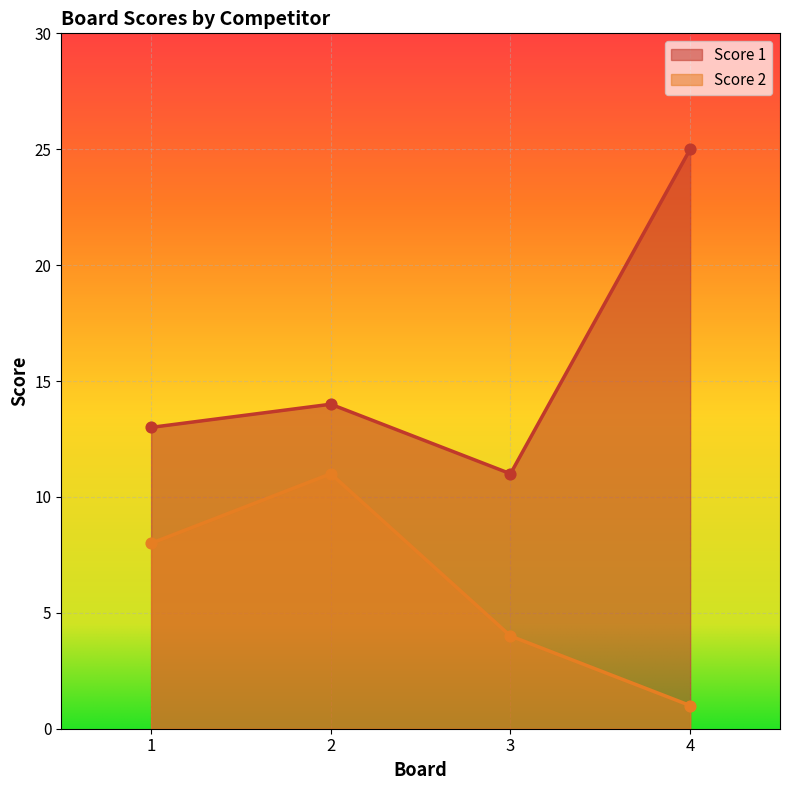

At which category is the sum across all series the highest?

4